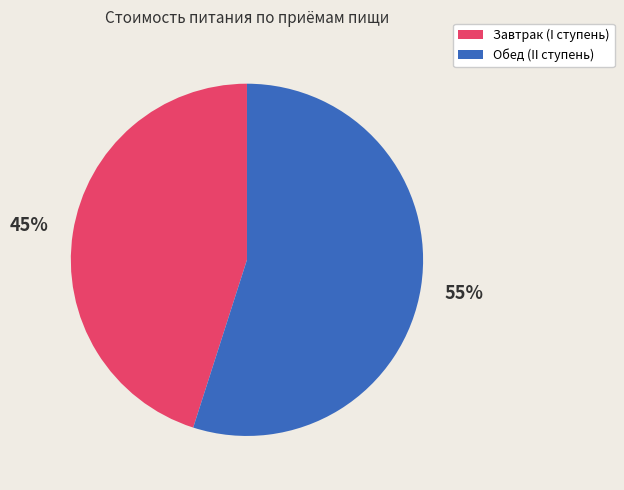

Does Обед (II ступень) account for over 50% of the chart?

Yes